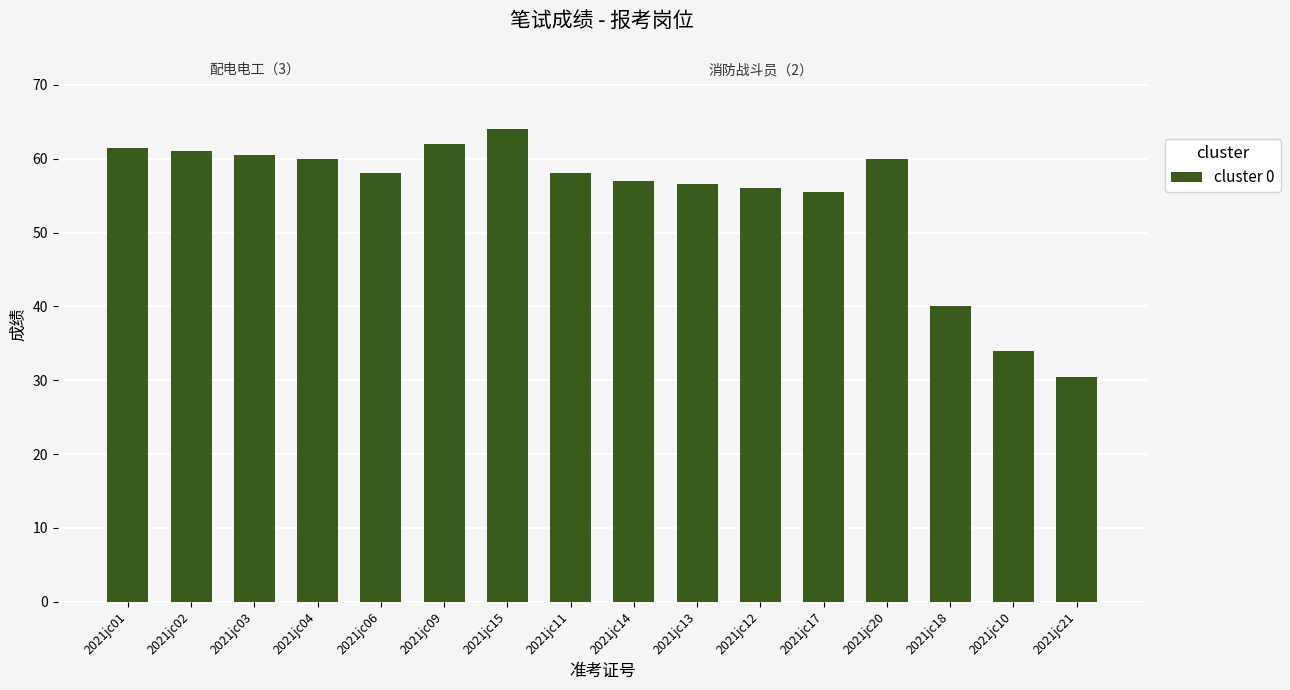

What position from the left is 2021jc12?

11